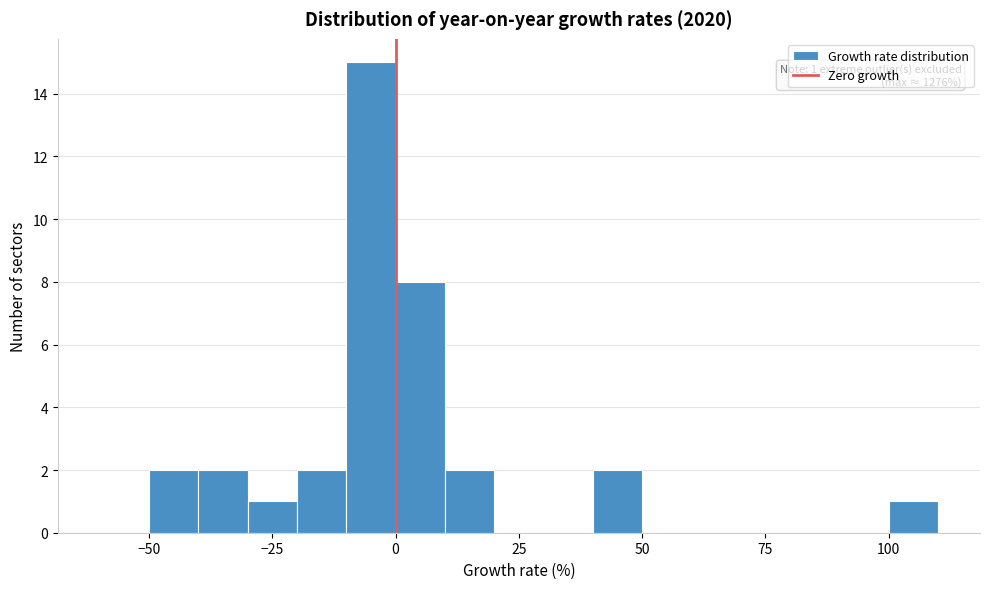

Around what value on the x-axis is the tallest bar? Give the approximate position of its centre, as read against the axis.

-5